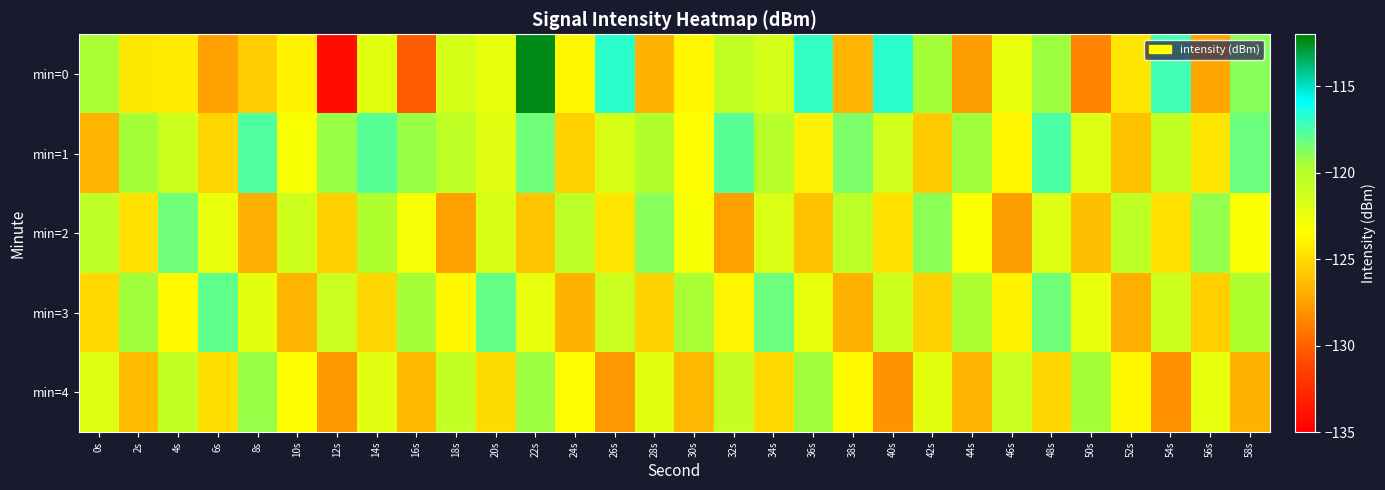

Rank the series at 58s from lowest to highest value.

min=4, min=2, min=3, min=0, min=1